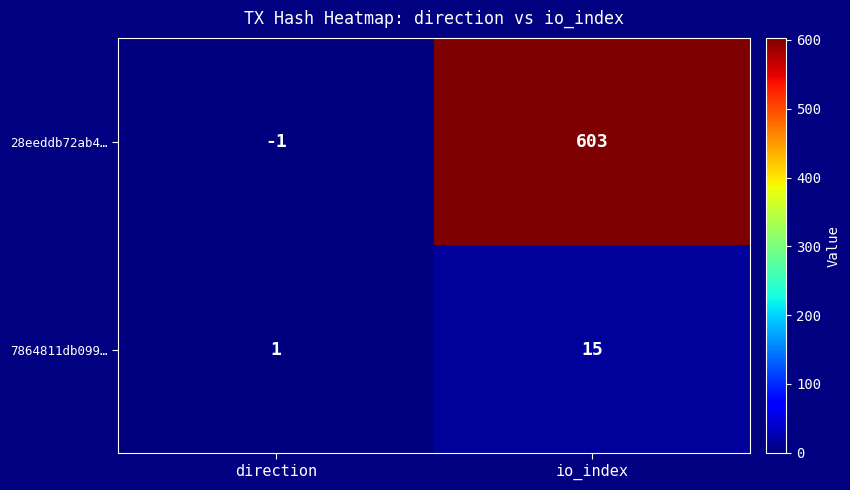

The value of 28eeddb72ab4… at direction is -2. True or false?

False